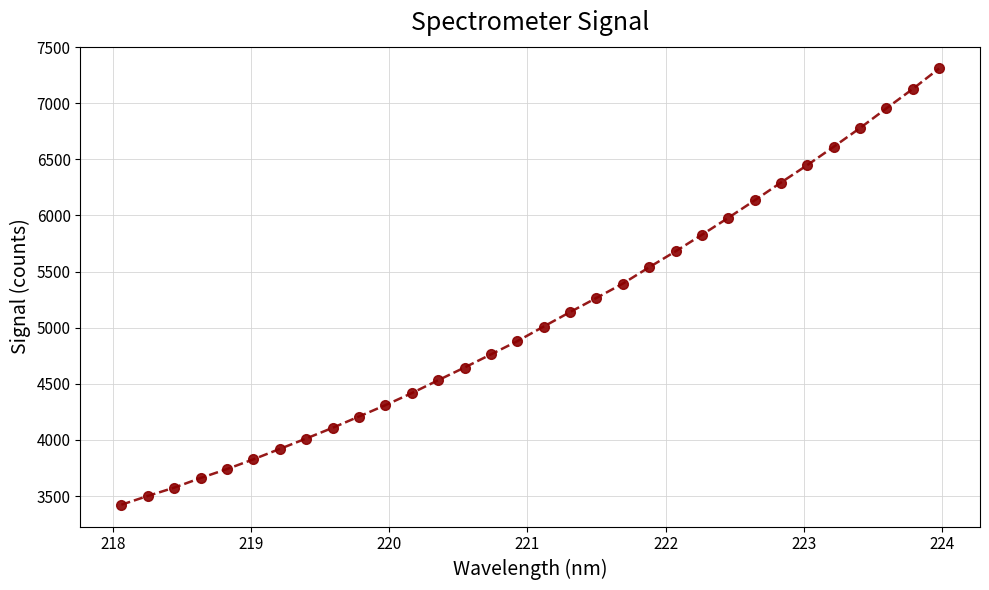

What is the greatest value displayed?

7309.2